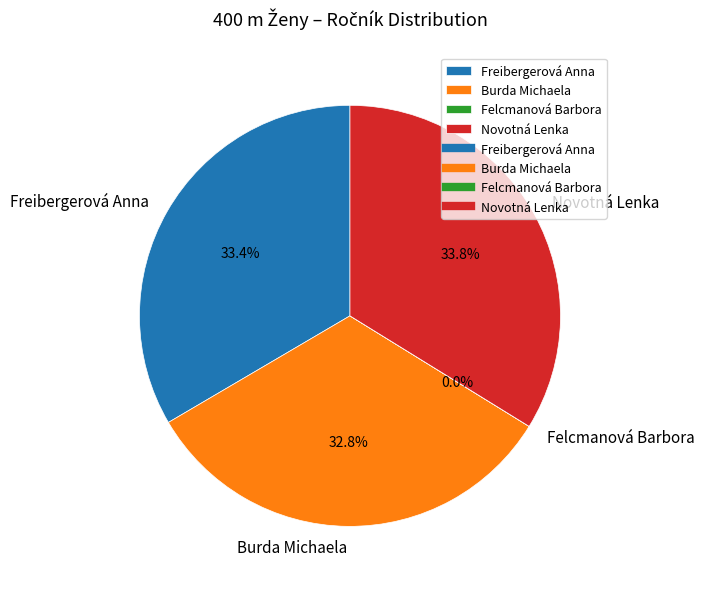

Does any single category account for the majority?

No